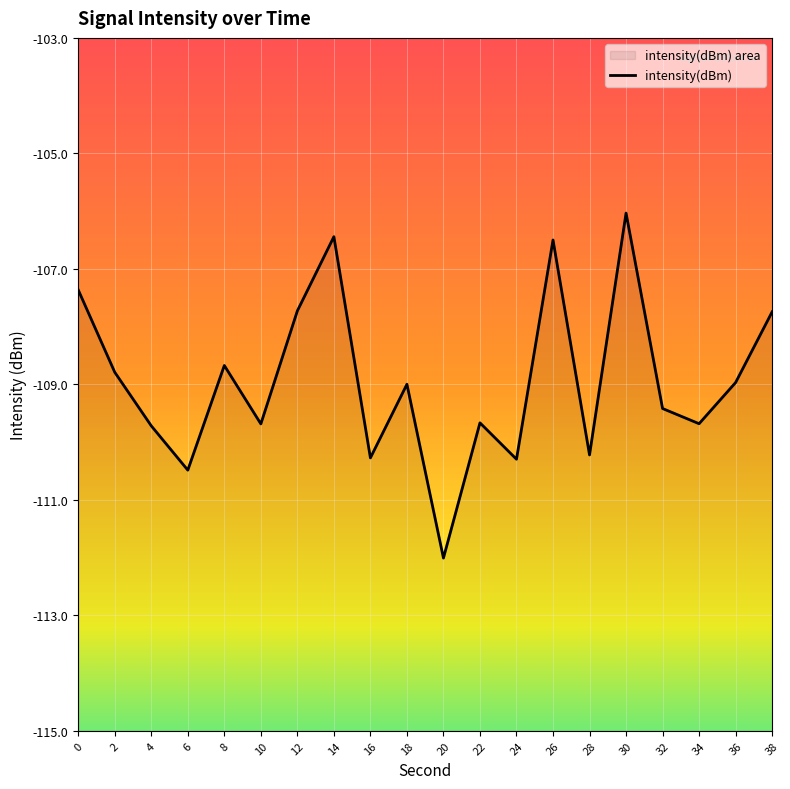

How many points are lower than both their immediate neighbors (excluding endpoints)?

7